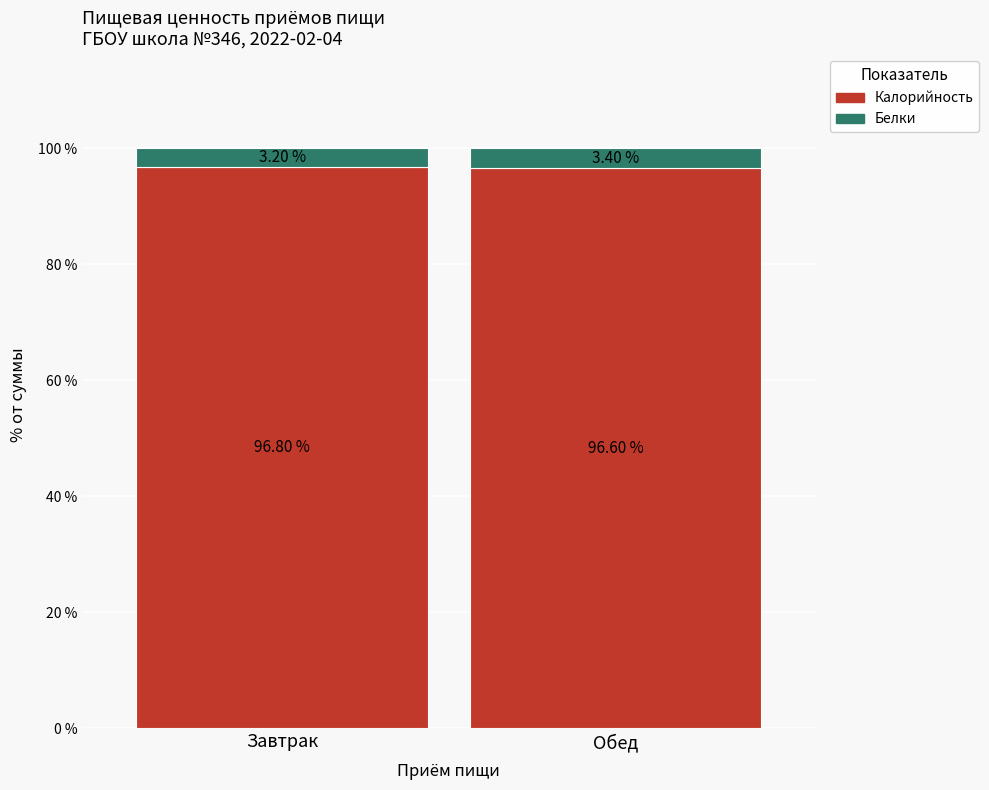

Which category has the highest value in the Калорийность series?

Завтрак